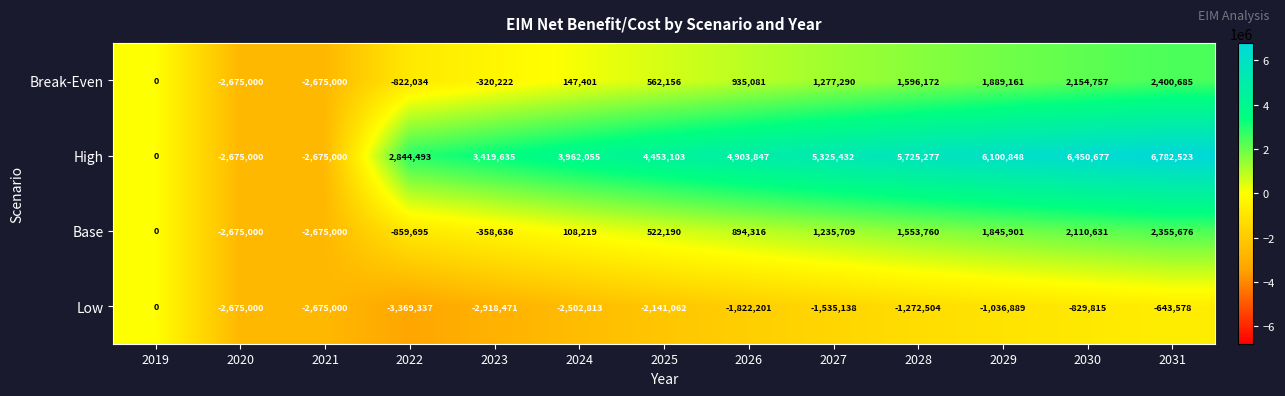

List the series in order of their peak value, highest first.

High, Break-Even, Base, Low